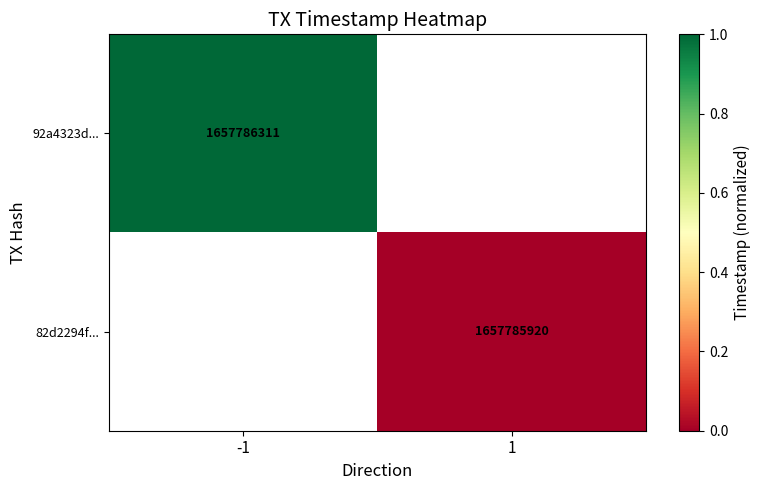

The value of 92a4323d... at -1 is 1657786311. True or false?

True